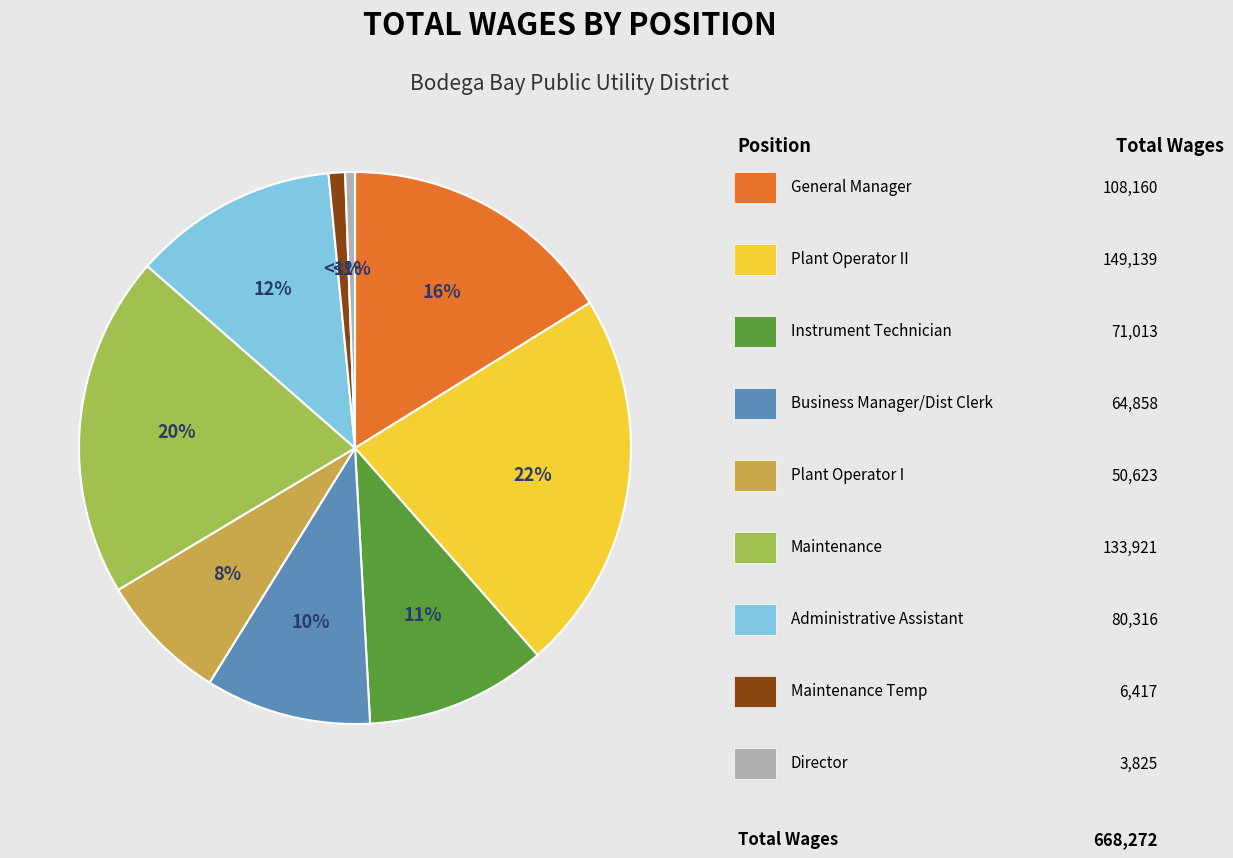

To the nearest percent, what is the average slice percentage?

11%